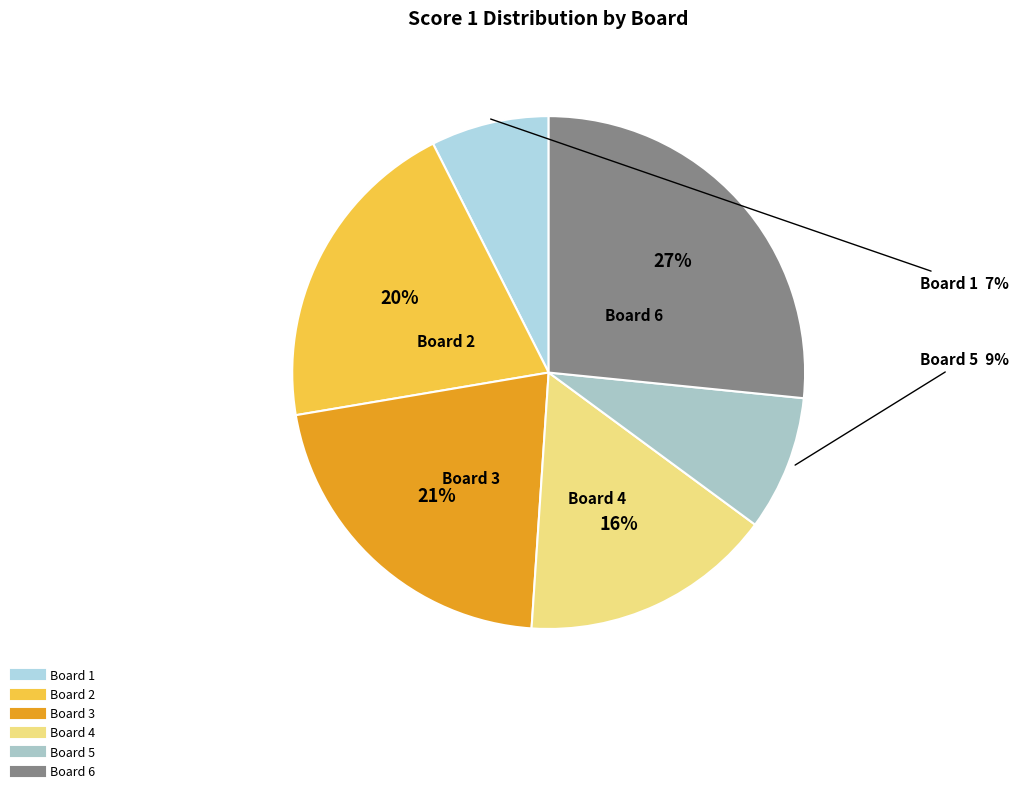

Is there any slice that represents more than half of the pie?

No